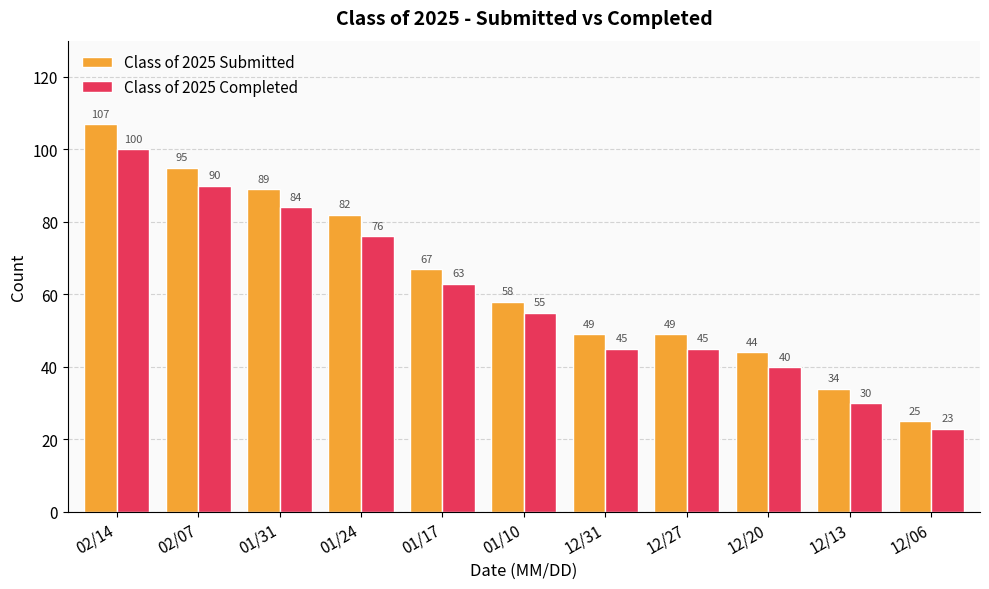

What is the value of the Class of 2025 Completed bar at the 8th from the left?

45